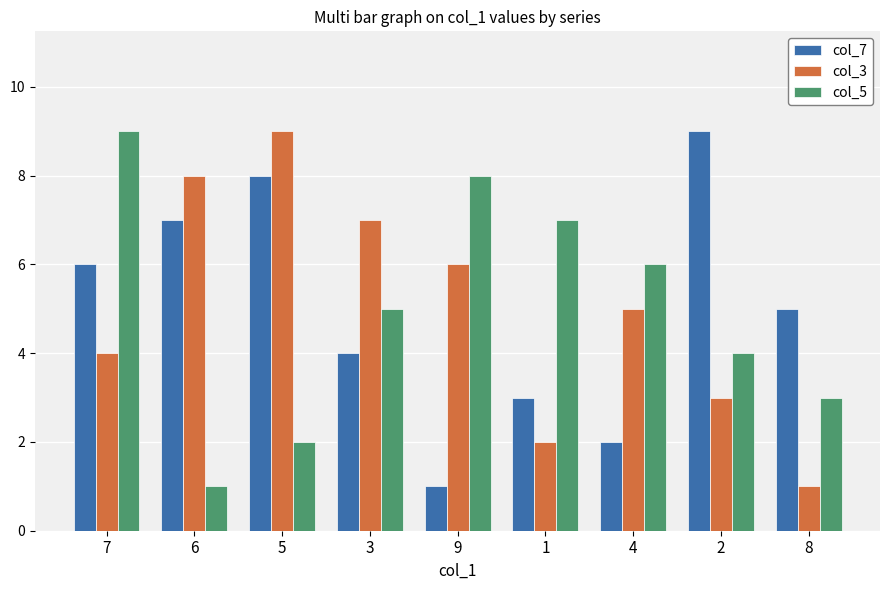

True or false: col_3 has a value of 3 at 1.

False